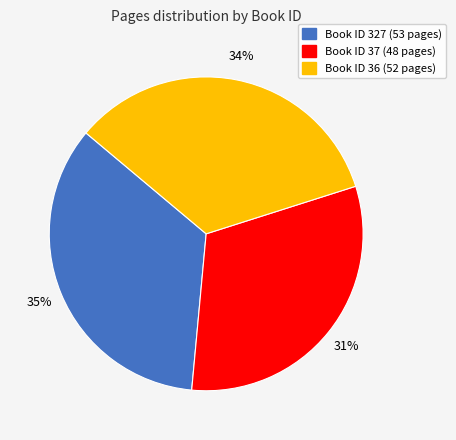

To the nearest percent, what is the average slice percentage?

33%